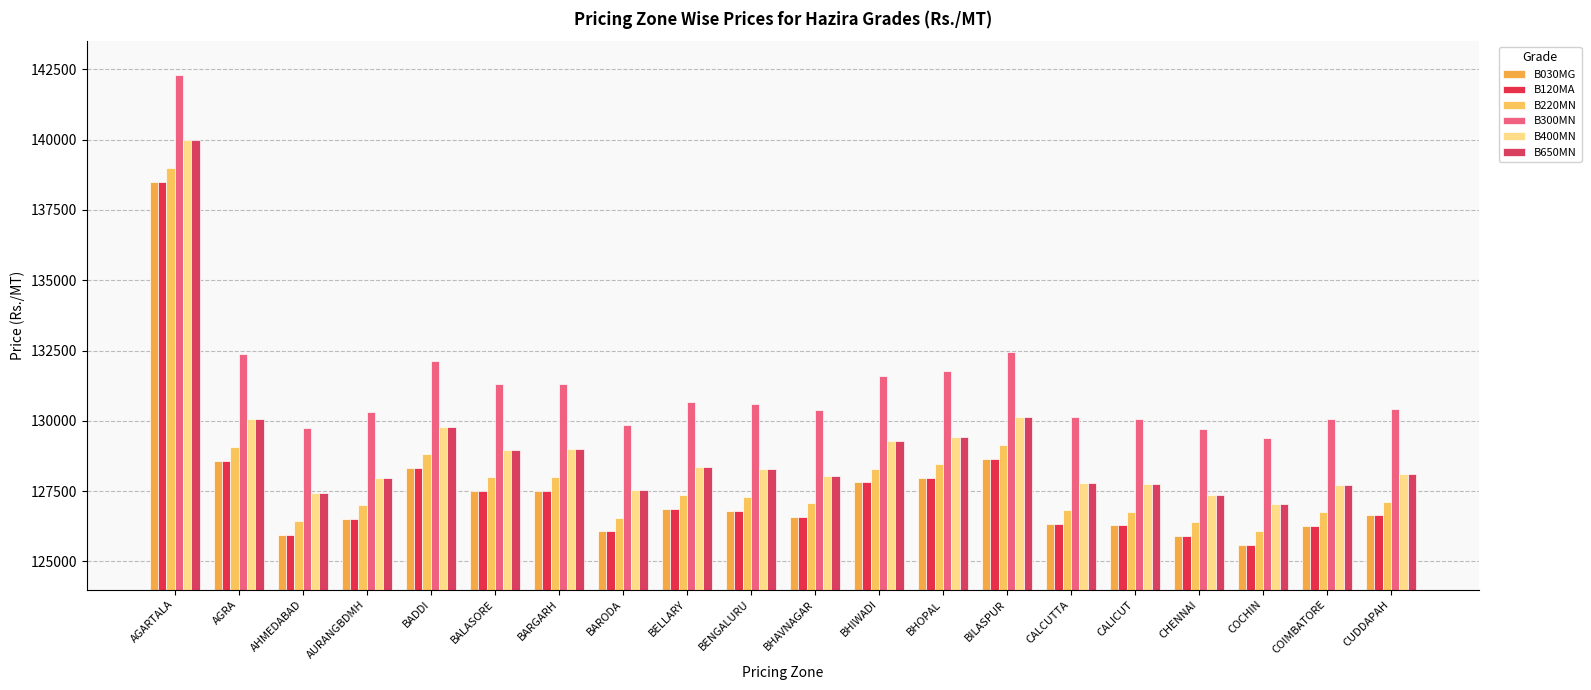

Which label corresponds to the largest value in the chart?

AGARTALA